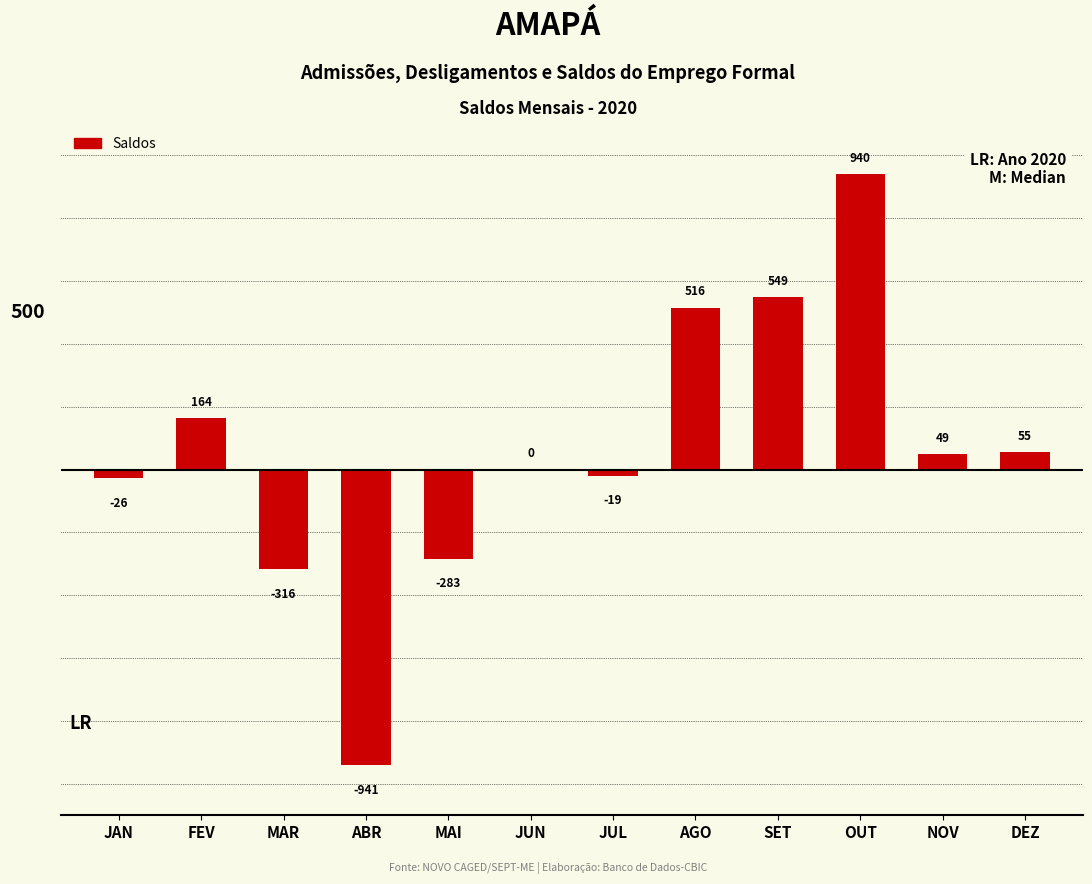

What value does the data have at ABR?

-941